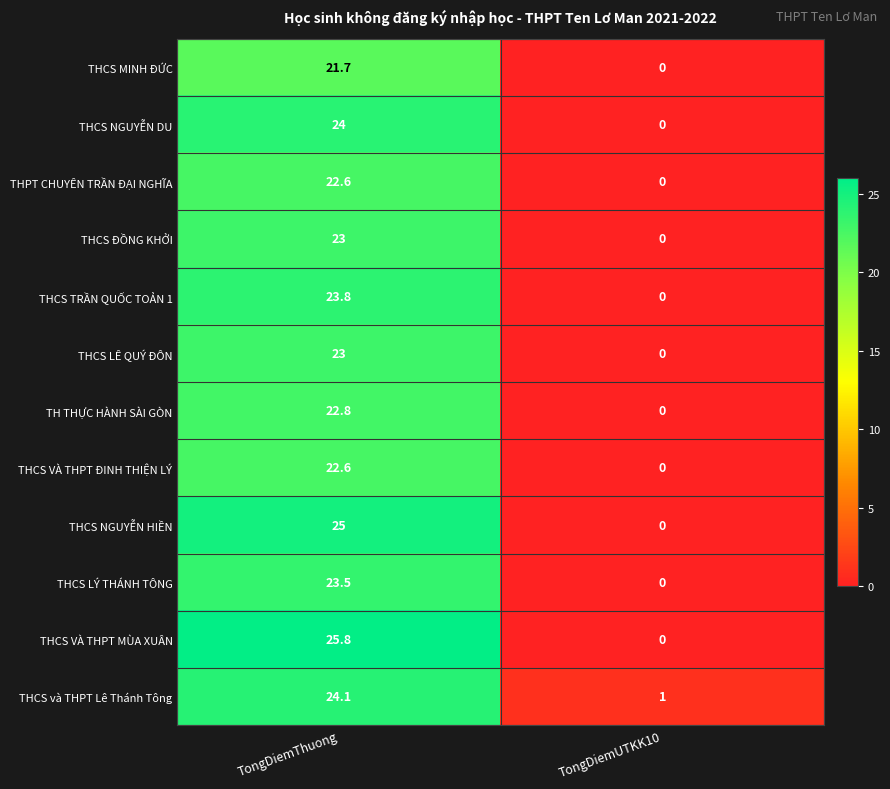

How many data points does each series have?

2